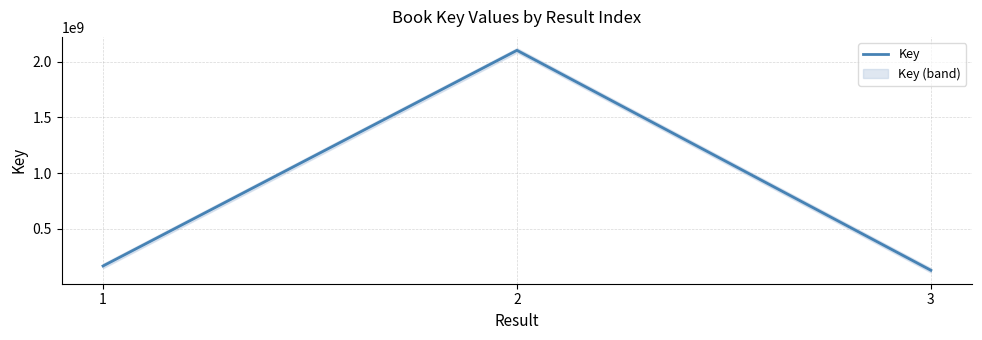

Is this an area chart (filled region under the line)?

No